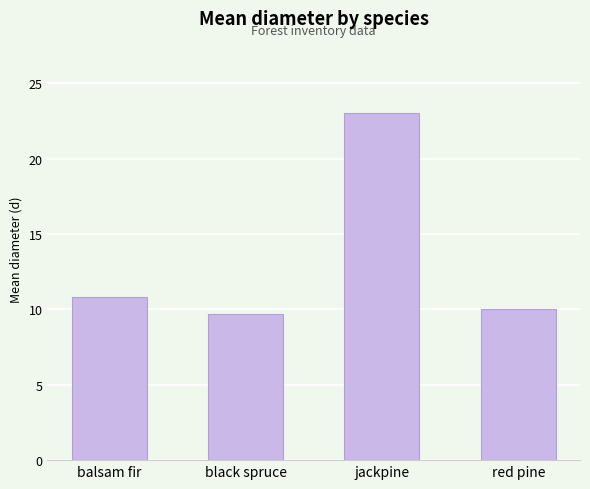

The value at jackpine is 35.9. True or false?

False